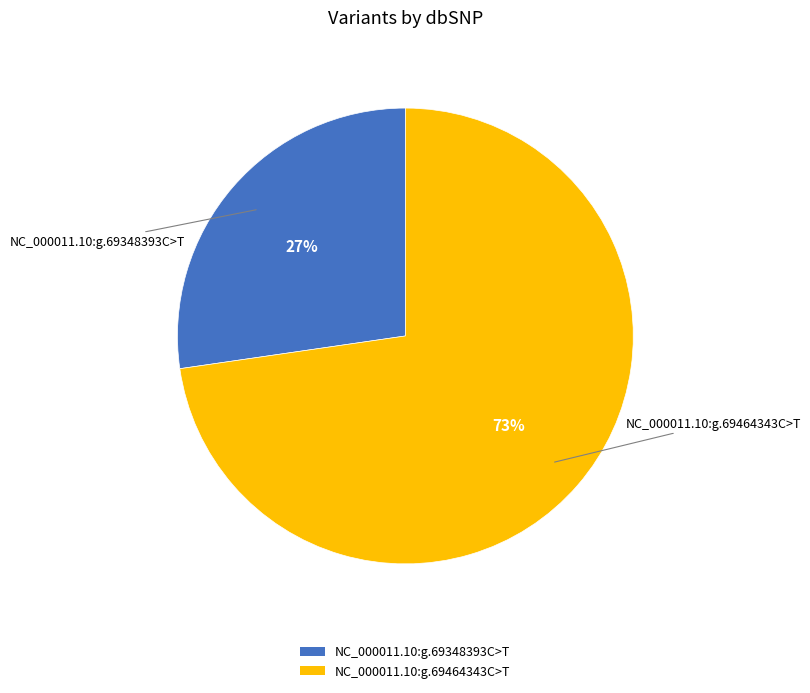

How many slices are in this pie chart?

2